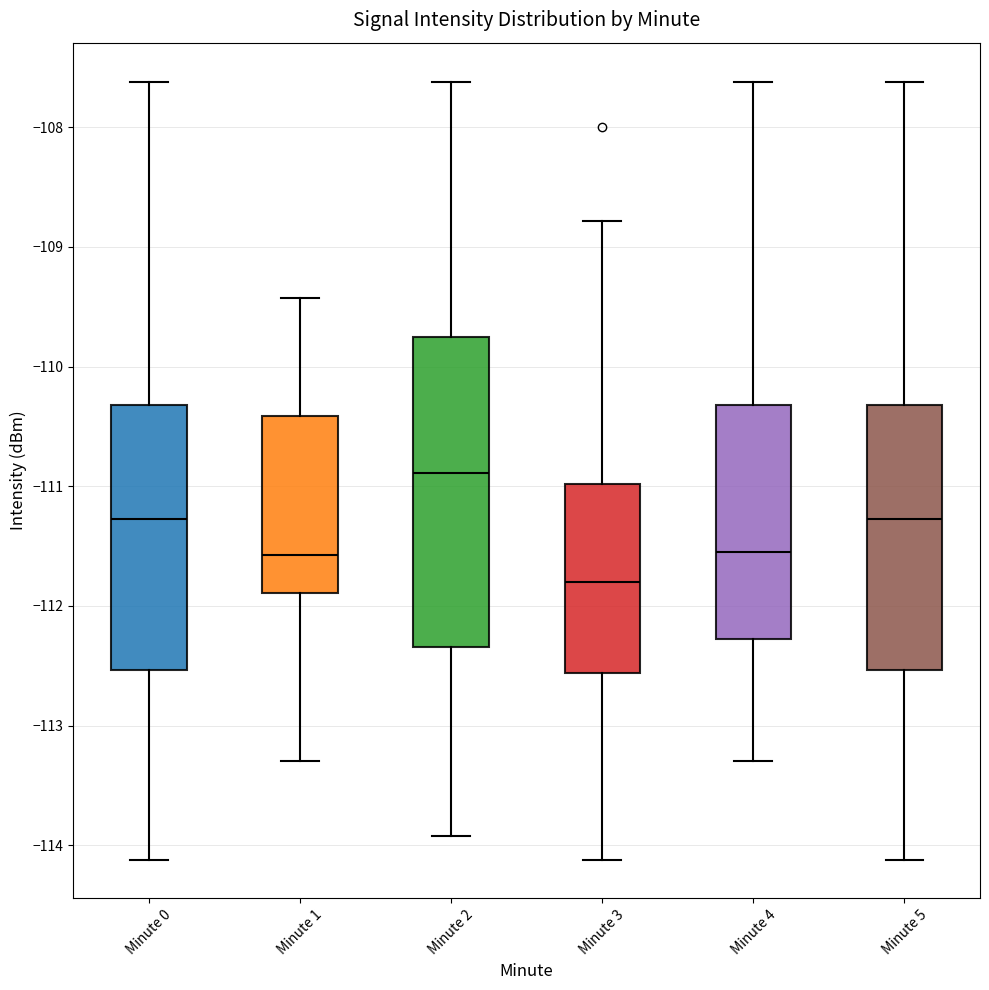

Where is the upper edge of the box for Minute 2 on the y-axis? The values are not printed on the chart, so give them approximately, as read against the axis.

-109.8